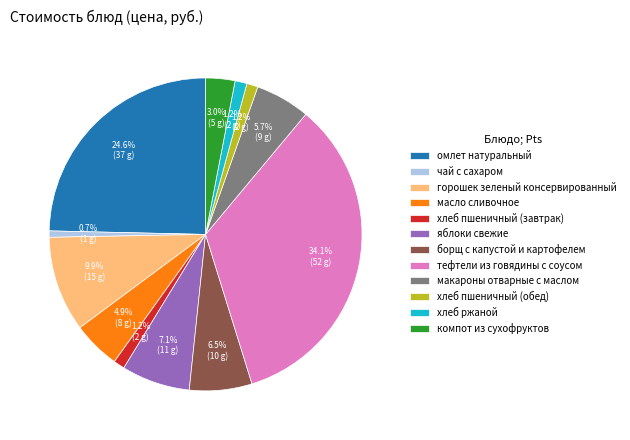

To the nearest percent, what is the combined percentage of компот из сухофруктов and чай с сахаром?

4%